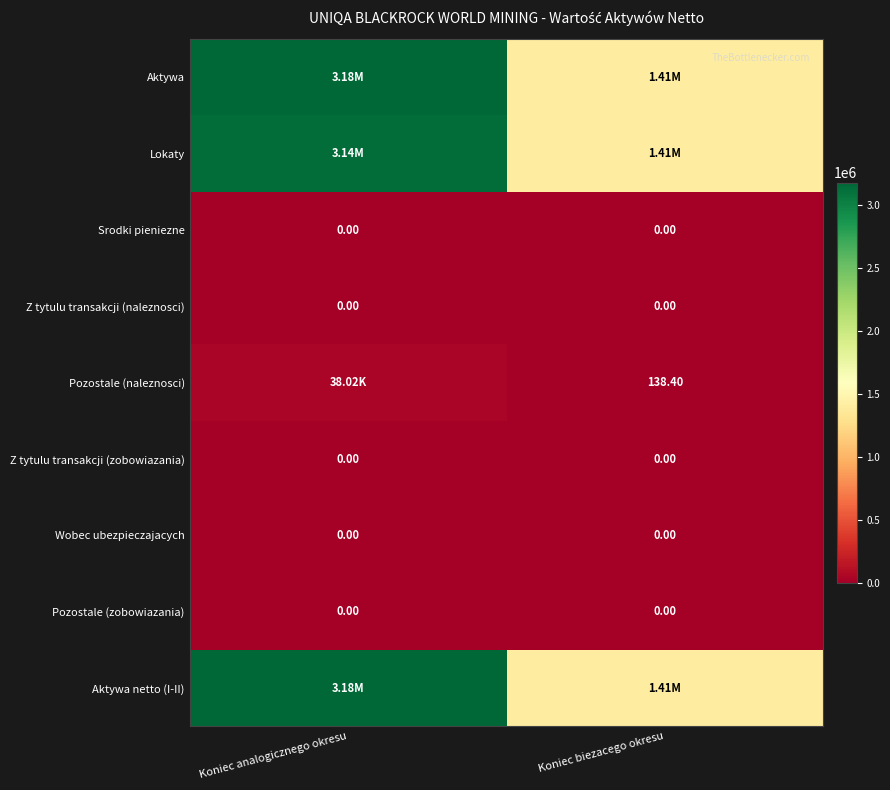

What is the spread (max minus min) of values at Koniec biezacego okresu?

1407542.8